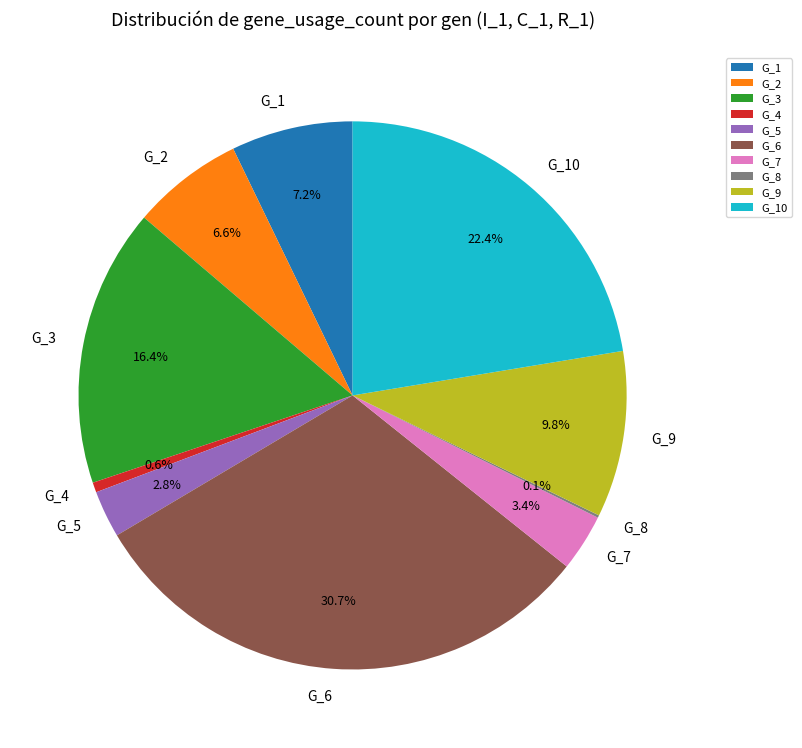

To the nearest percent, what is the average slice percentage?

10%